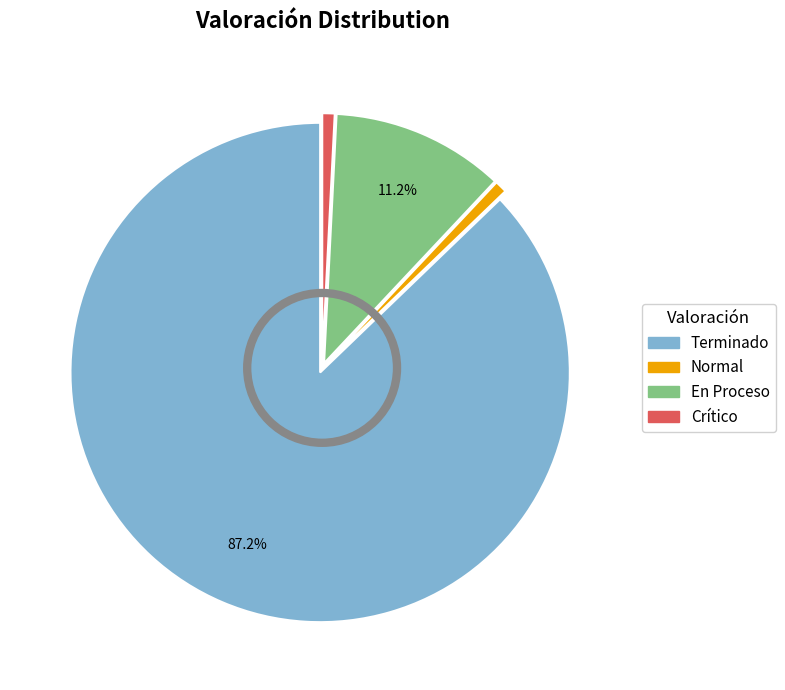

Which has a higher value, Normal or Terminado?

Terminado